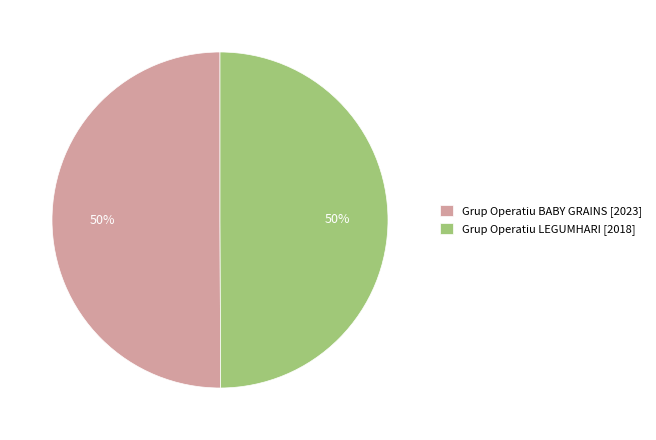

What is the ratio of the value at Grup Operatiu LEGUMHARI [2018] to the value at Grup Operatiu BABY GRAINS [2023]?

1.0